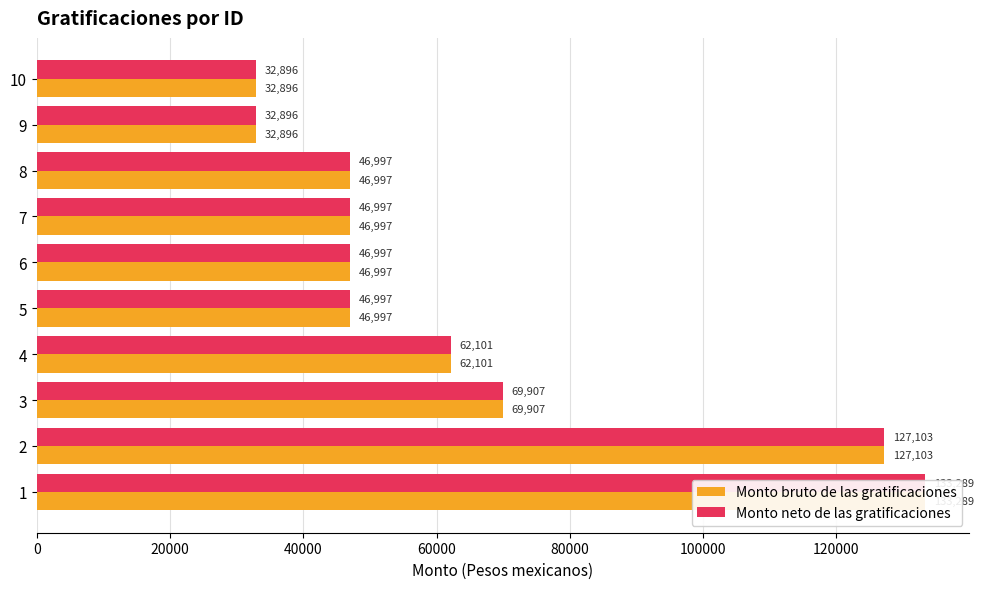

How many bars are there in each group?

2